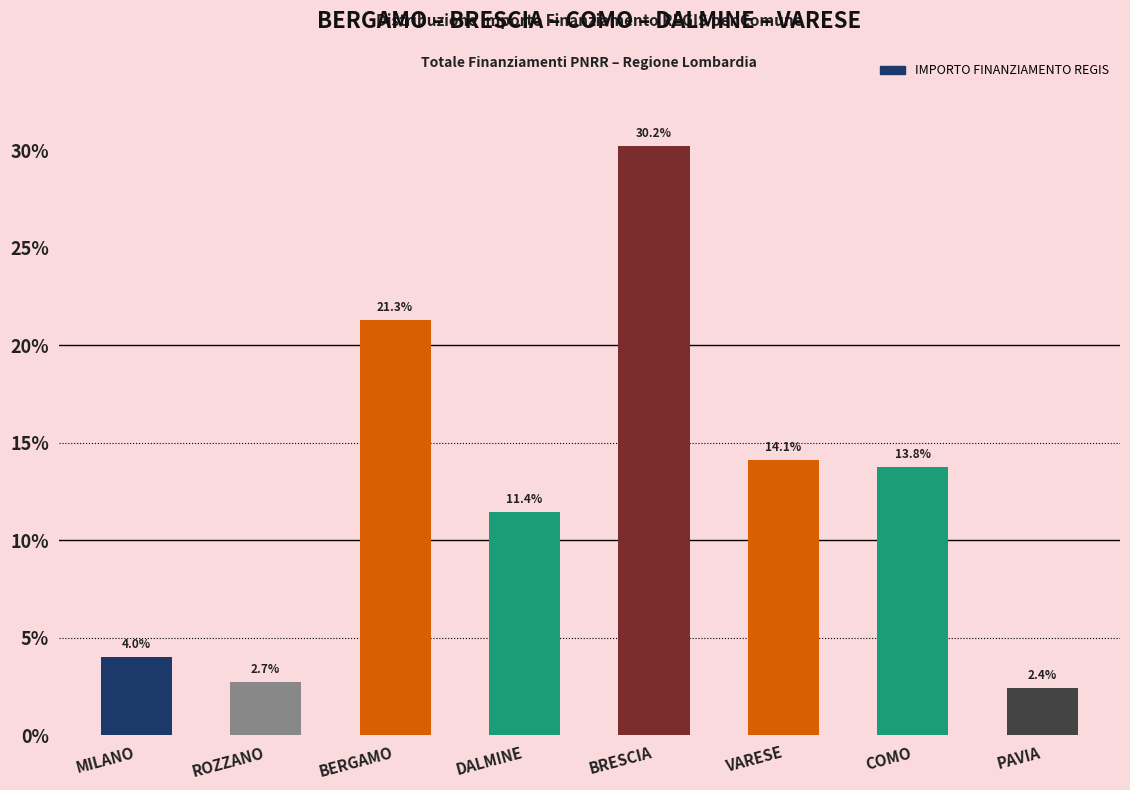

The chart shows a value of 2.7 at ROZZANO. True or false?

True